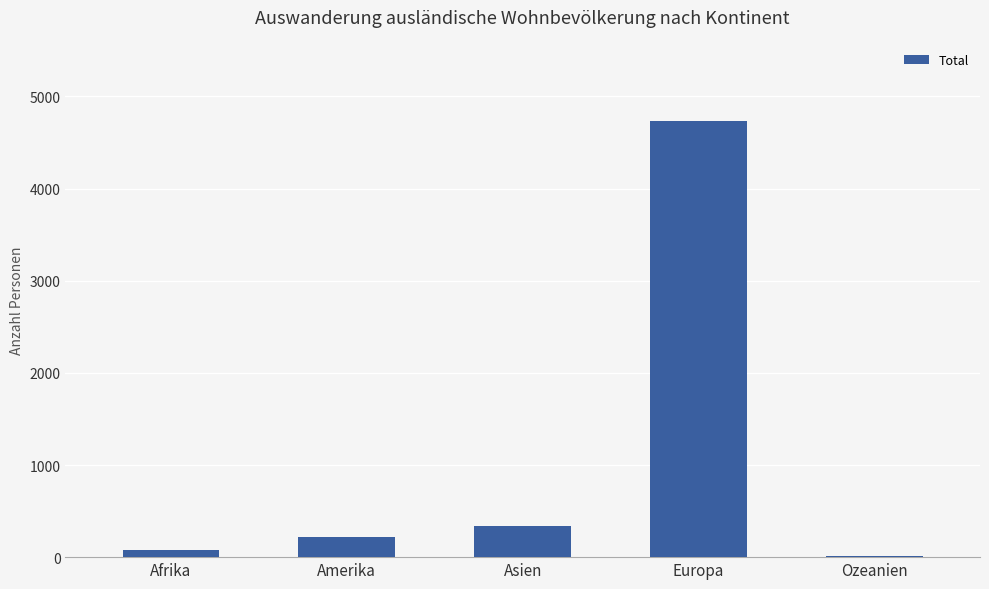

Approximately how many times larger is the value at Europa compared to Amerika?

22.0